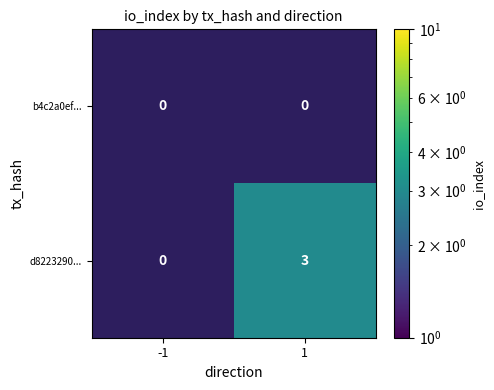

The d8223290... series shows 2 at 1. True or false?

False